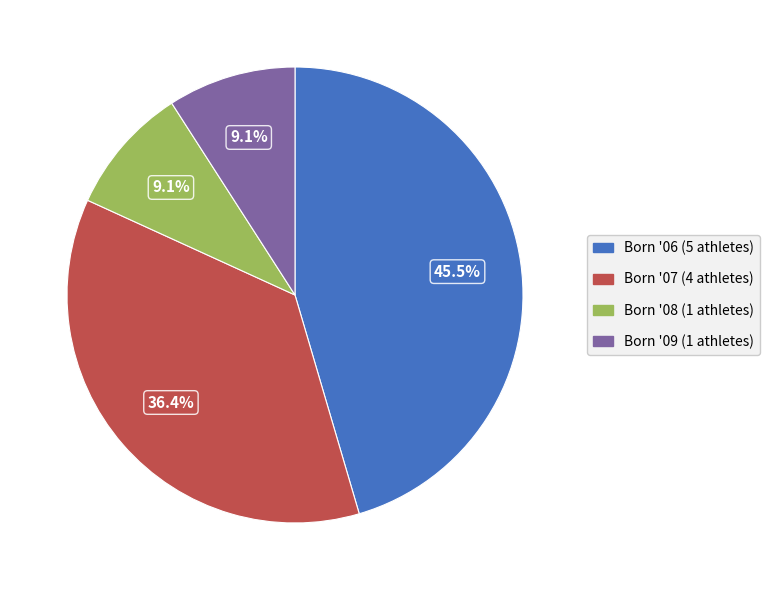

Does any single category account for the majority?

No